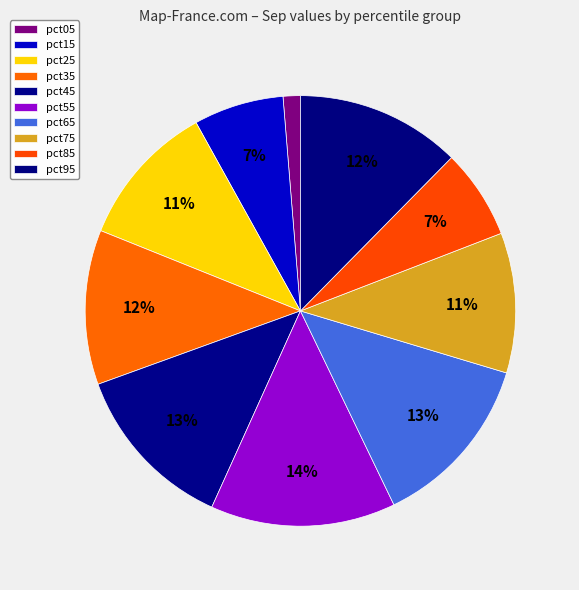

To the nearest percent, what portion does pct15 represent?

7%